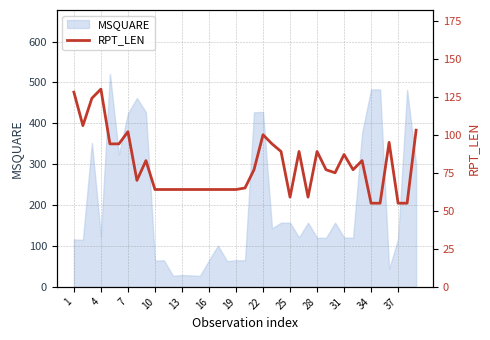

What is the smallest value displayed?

55